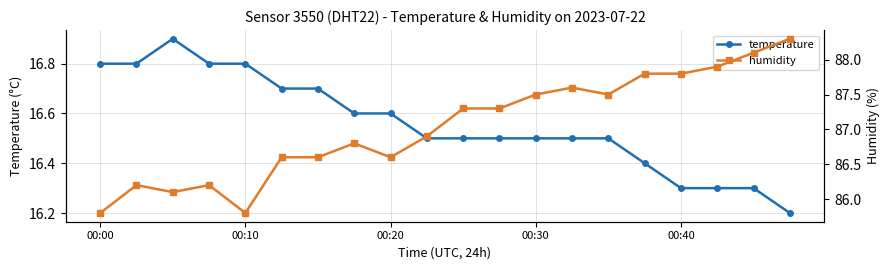

Between 9 and 13, which is larger?

9